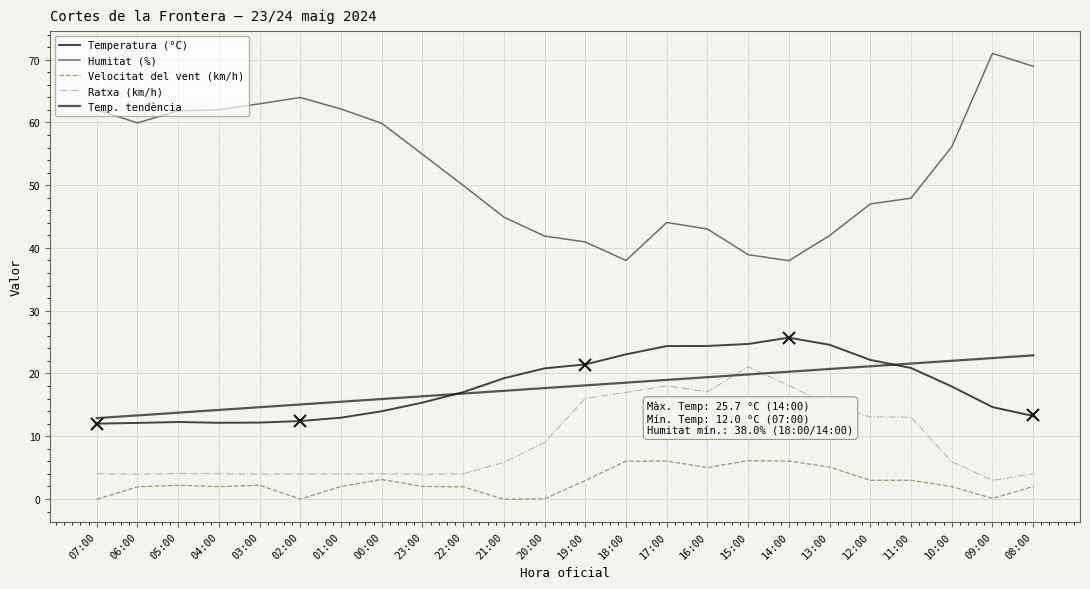

At which category is the sum across all series the highest?

17:00